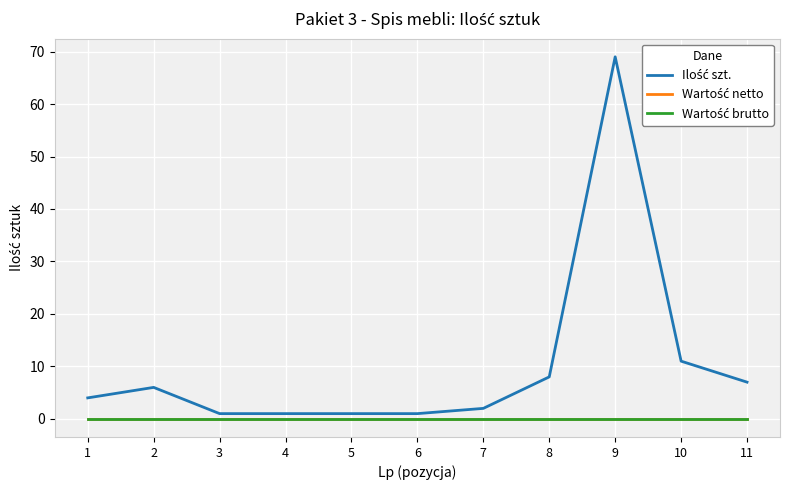

Does the chart have visible grid lines?

Yes